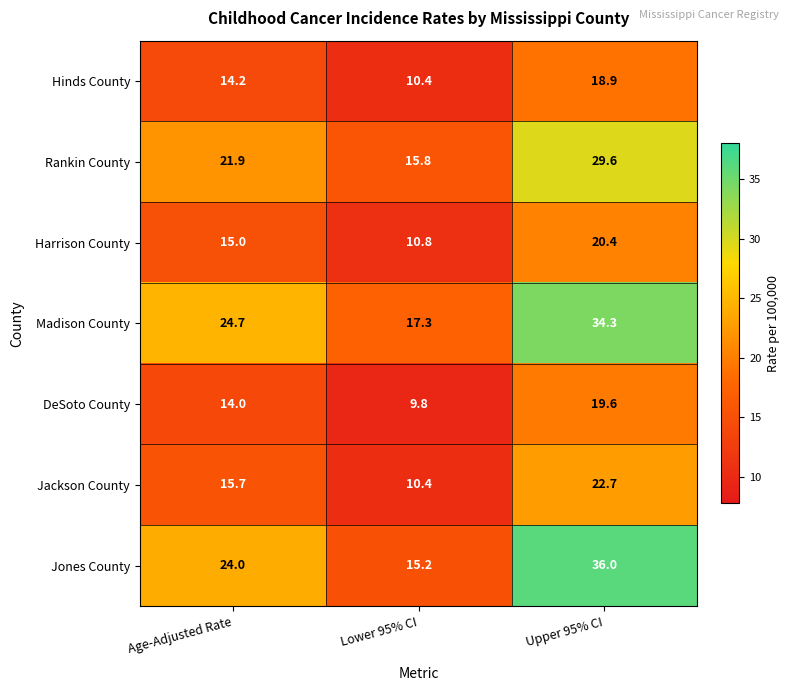

At which label is Rankin County closest to 22?

Age-Adjusted Rate